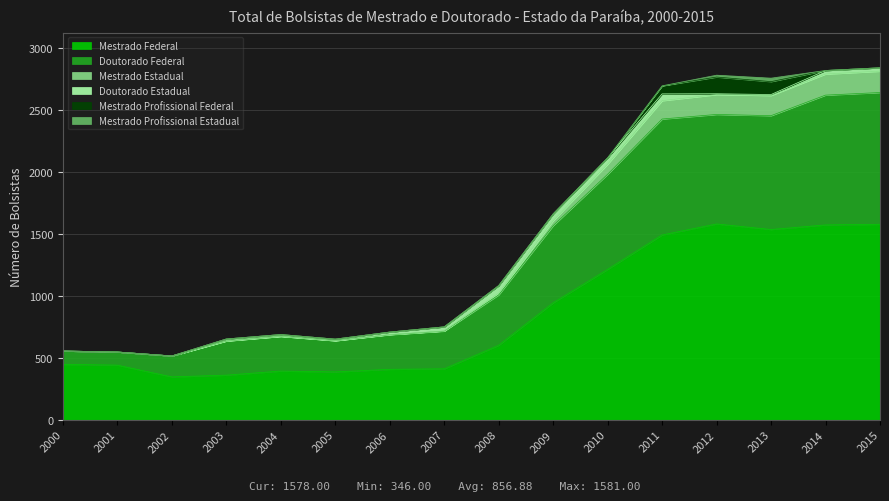

What is the maximum value for Mestrado Federal?

1581